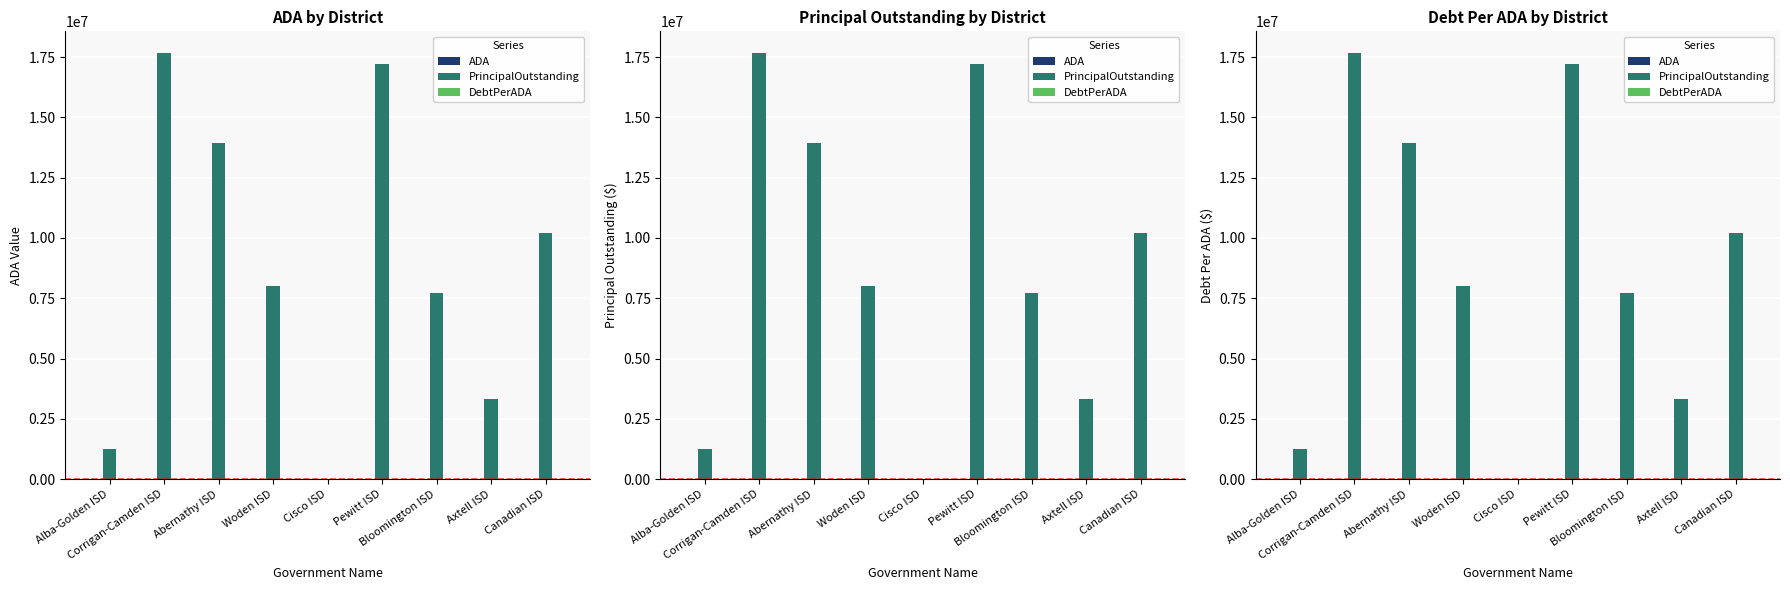

What are all the series names shown in the legend?

ADA, PrincipalOutstanding, DebtPerADA